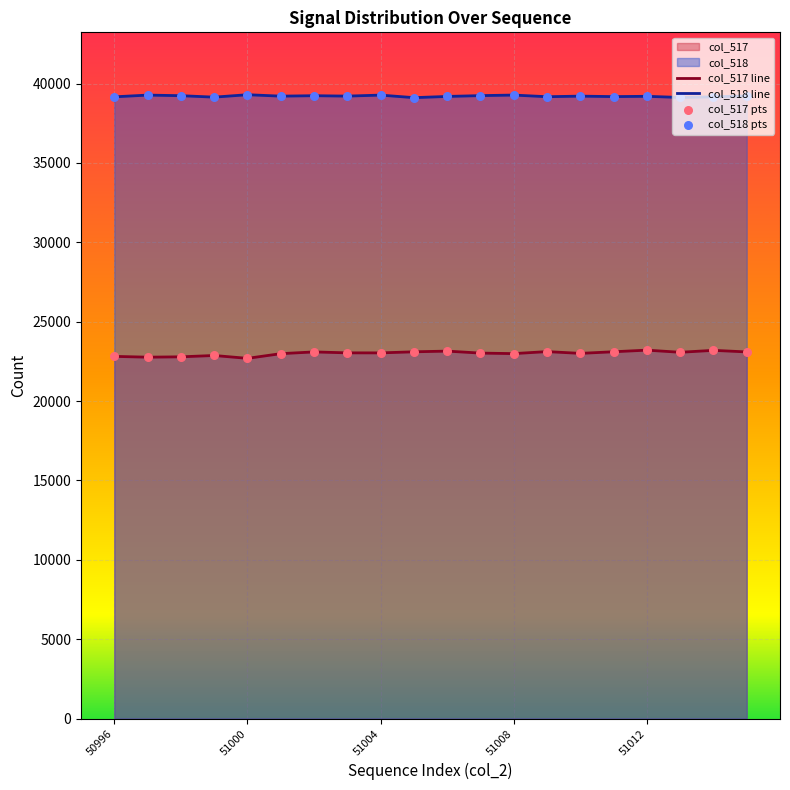

Which series contains the lowest Y value?

col_517